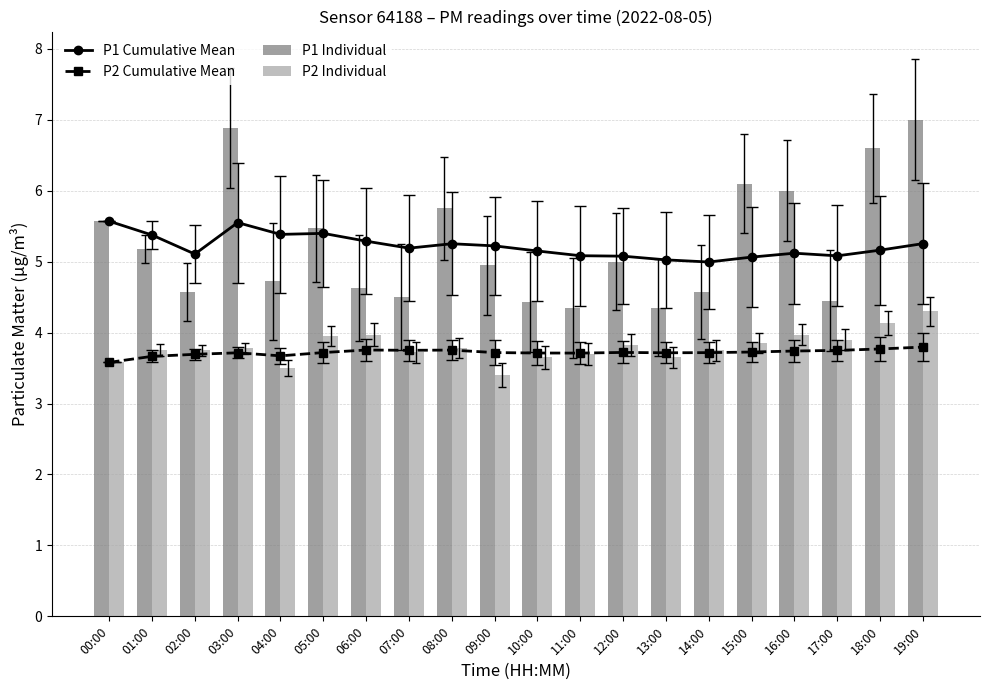

What is the lowest value of the P1 Individual series?

4.3